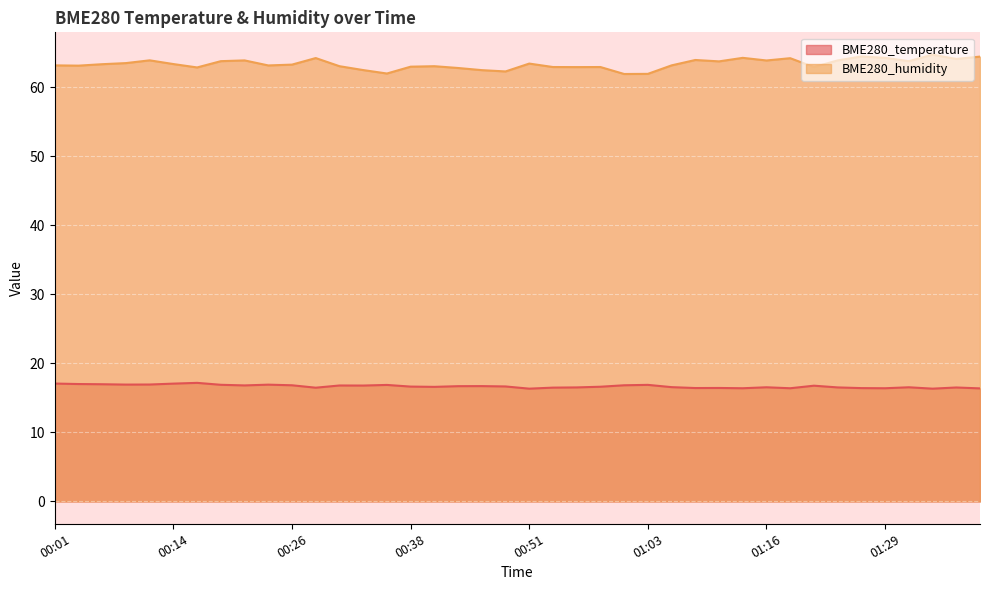

True or false: BME280_temperature has more than 1 points higher than both neighbors.

True